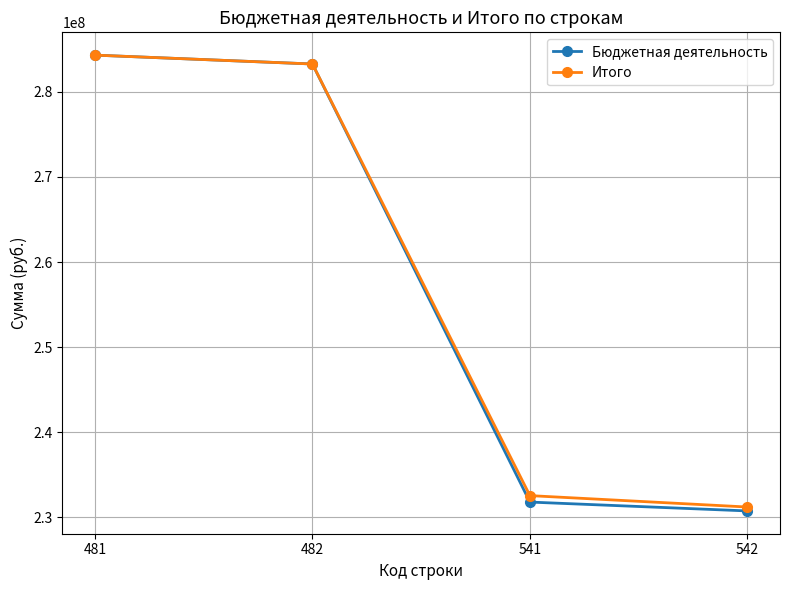

What is the value of the Итого point at the 2nd from the left?

283267082.1